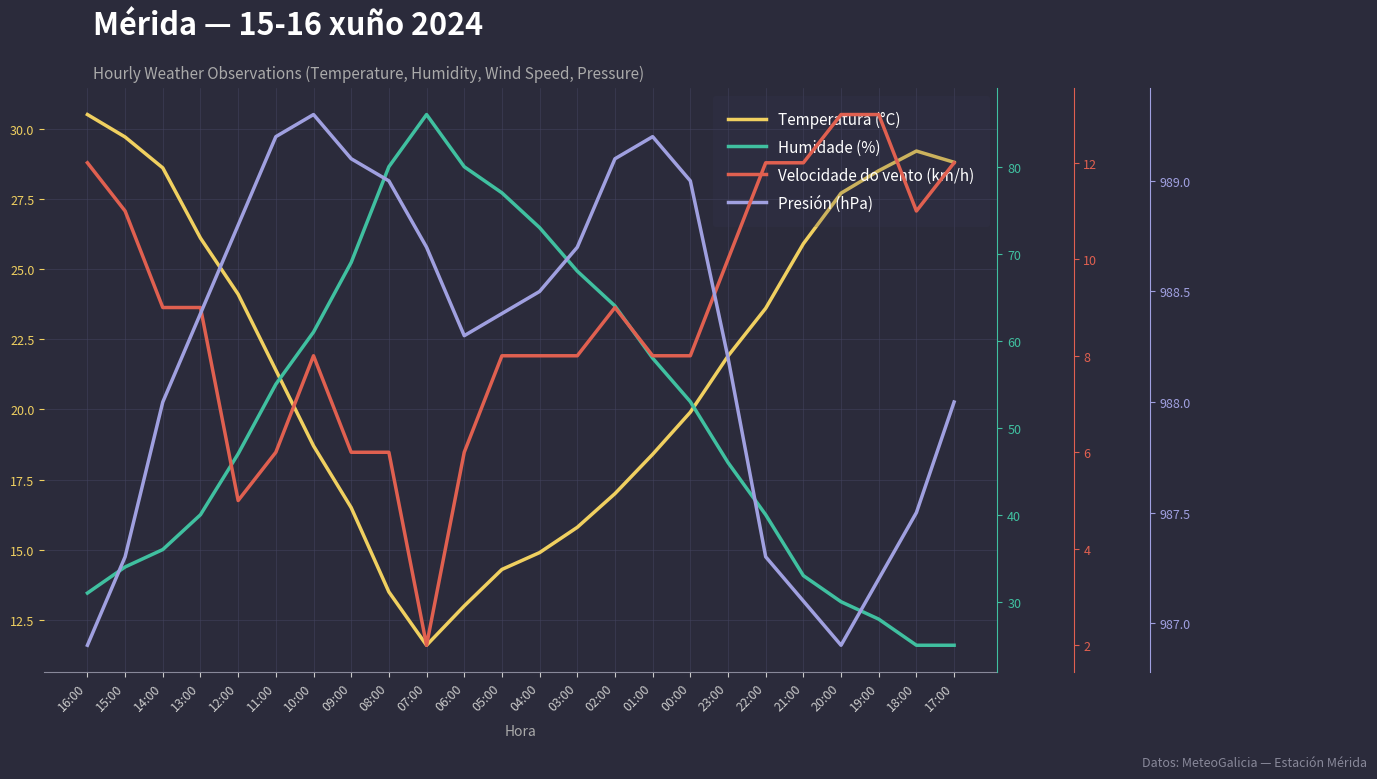

True or false: Humidade (%) and Presión (hPa) cross at least once.

False